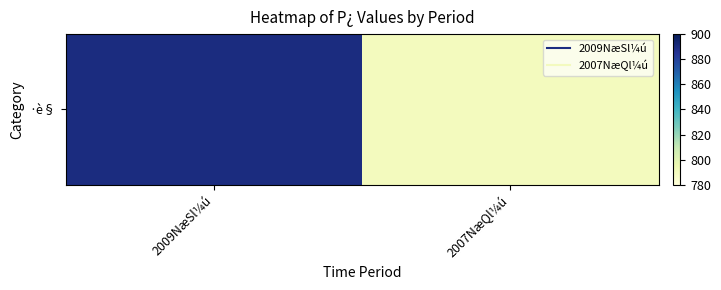

What is the sum of all values?

1680